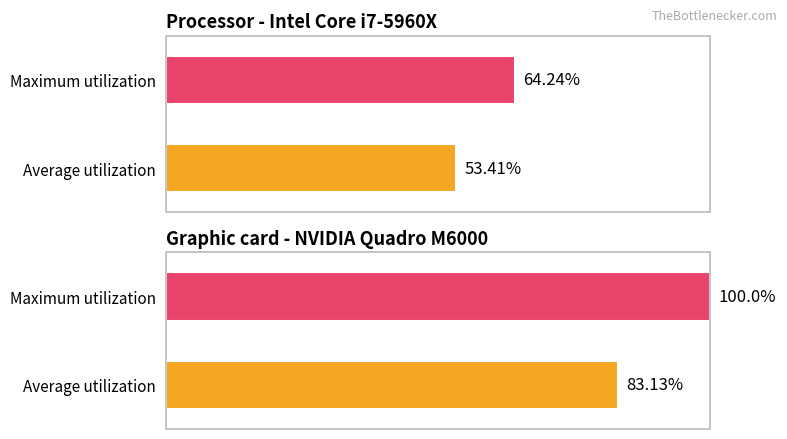

At how many categories does at least one series exceed 72?

1